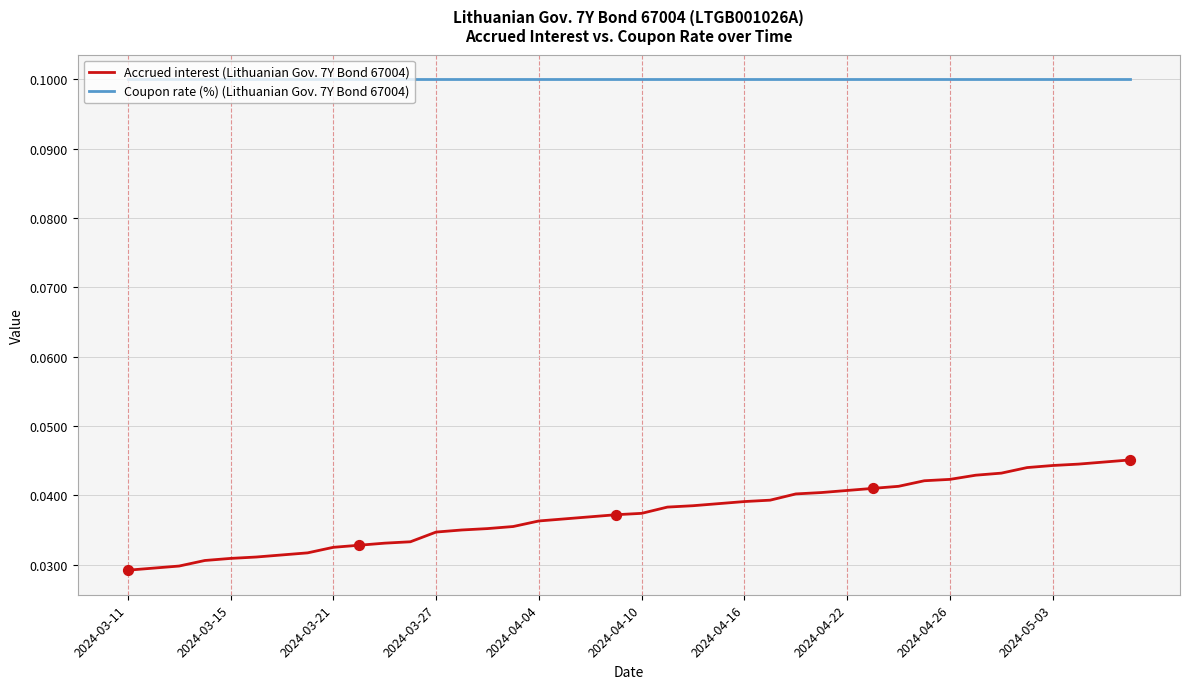

Which series has the largest total across all categories?

Coupon rate (%) (Lithuanian Gov. 7Y Bond 67004)